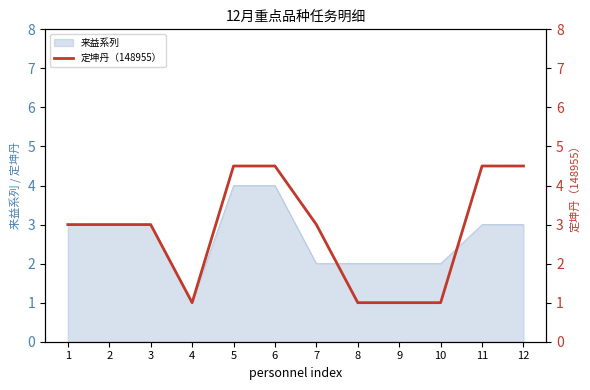

Reading right to left, extract all data points from this chart.

12=4.5	11=4.5	10=1.0	9=1.0	8=1.0	7=3.0	6=4.5	5=4.5	4=1.0	3=3.0	2=3.0	1=3.0